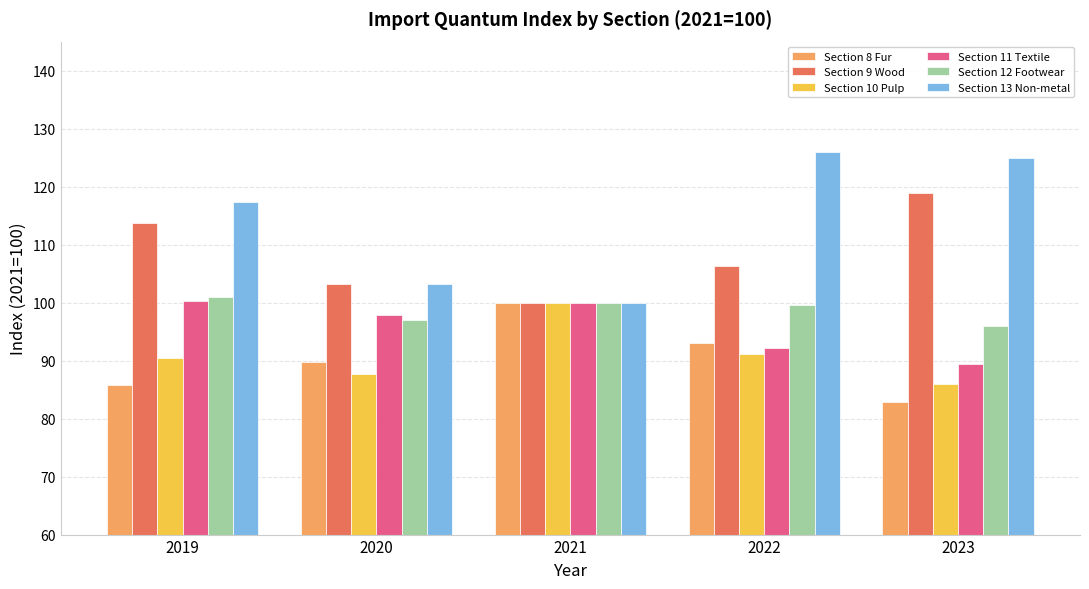

Reading right to left, extract all data points from this chart.

Section 8 Fur: 2023=82.8	2022=93.1	2021=100.0	2020=89.8	2019=85.8
Section 9 Wood: 2023=118.9	2022=106.2	2021=100.0	2020=103.2	2019=113.7
Section 10 Pulp: 2023=86.0	2022=91.2	2021=100.0	2020=87.7	2019=90.4
Section 11 Textile: 2023=89.3	2022=92.2	2021=100.0	2020=97.9	2019=100.3
Section 12 Footwear: 2023=96.0	2022=99.5	2021=100.0	2020=97.0	2019=101.0
Section 13 Non-metal: 2023=124.9	2022=125.9	2021=100.0	2020=103.3	2019=117.4